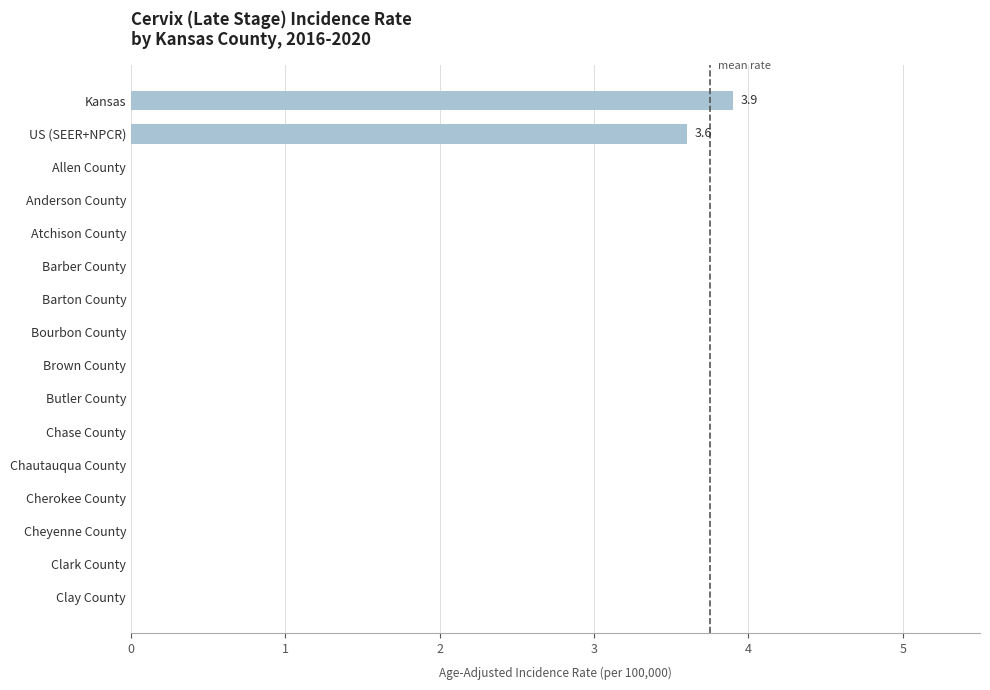

Which label corresponds to the largest value in the chart?

Kansas